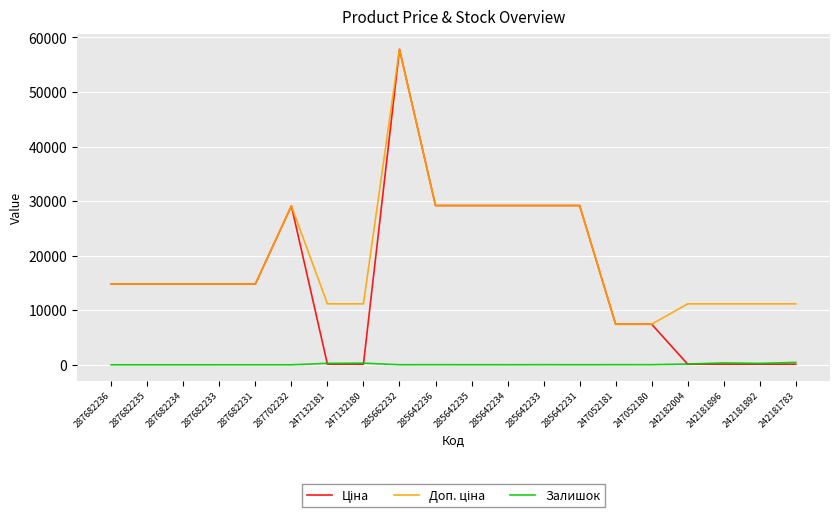

The Залишок series shows 16.0 at 285662232. True or false?

True